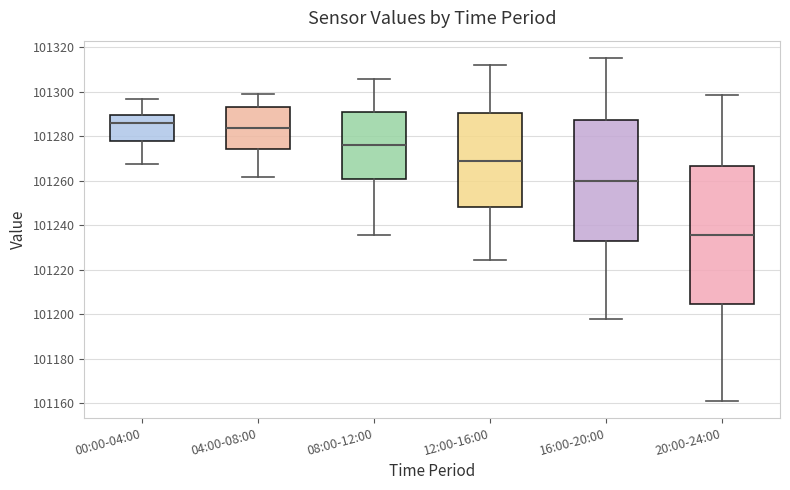

Which box is the tallest, from its lower edge to its upper edge?

20:00-24:00